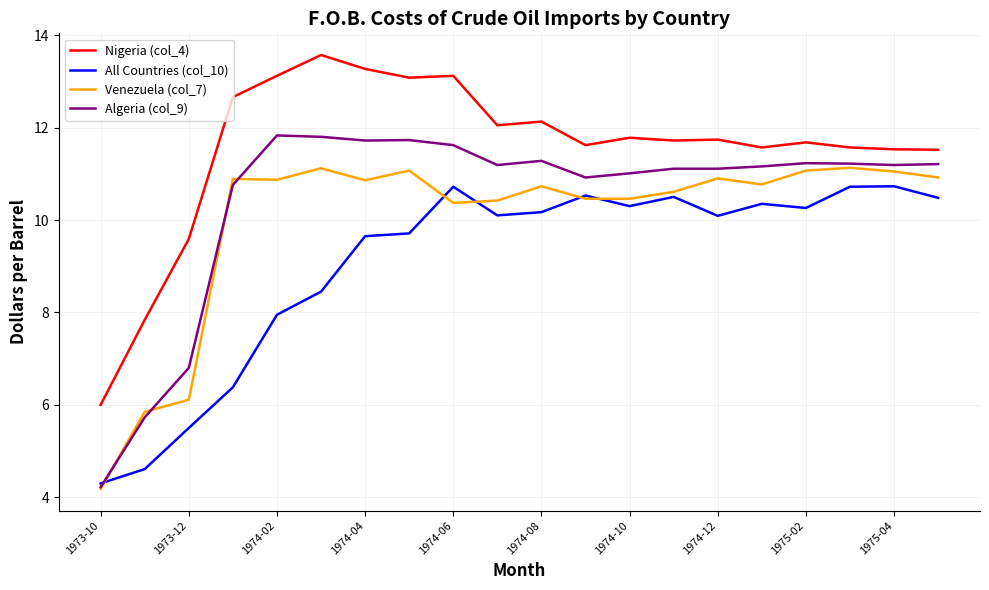

Which series has the widest spread of values?

Algeria (col_9)